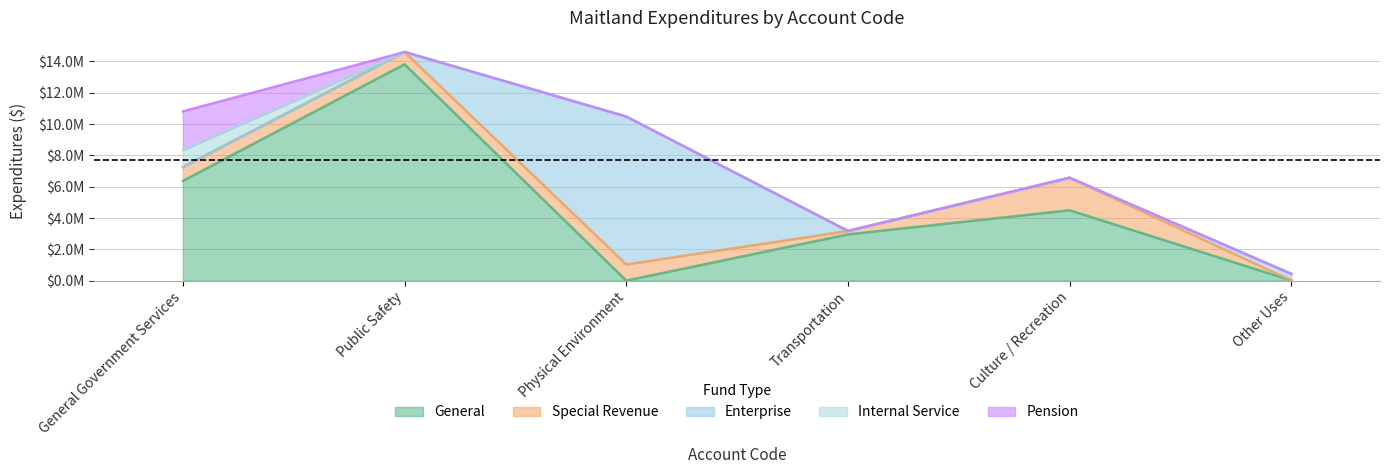

The value of Internal Service at Physical Environment is 0. True or false?

True